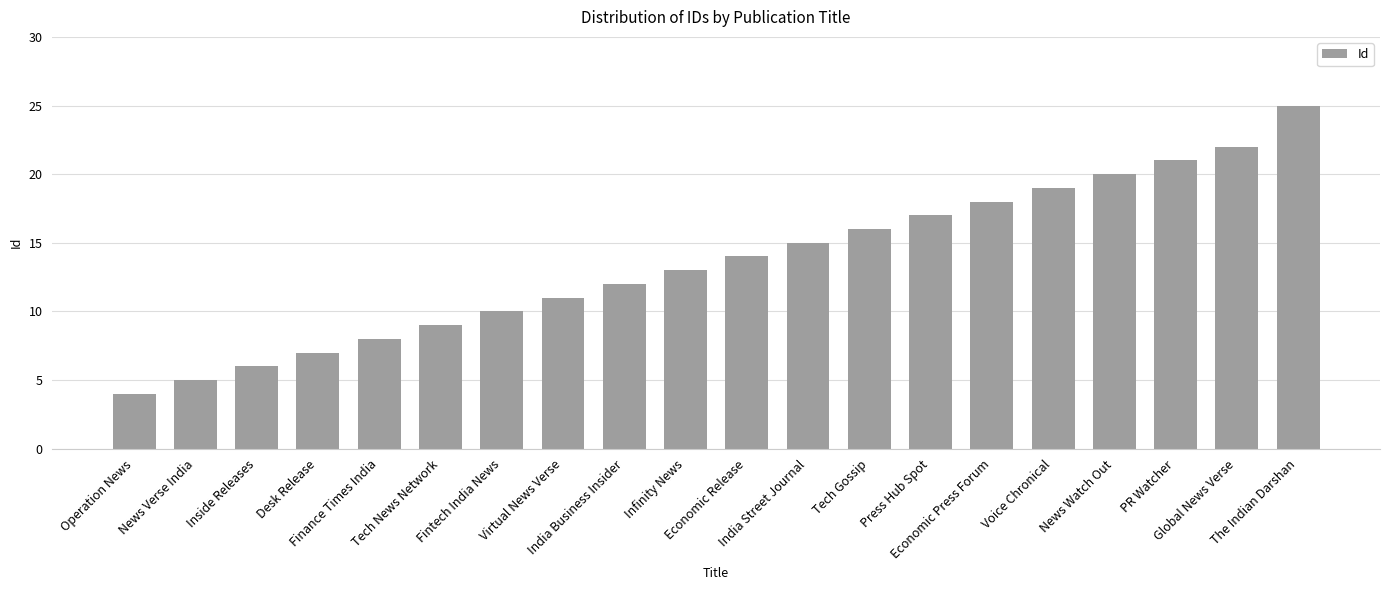

What is the maximum value shown in the chart?

25